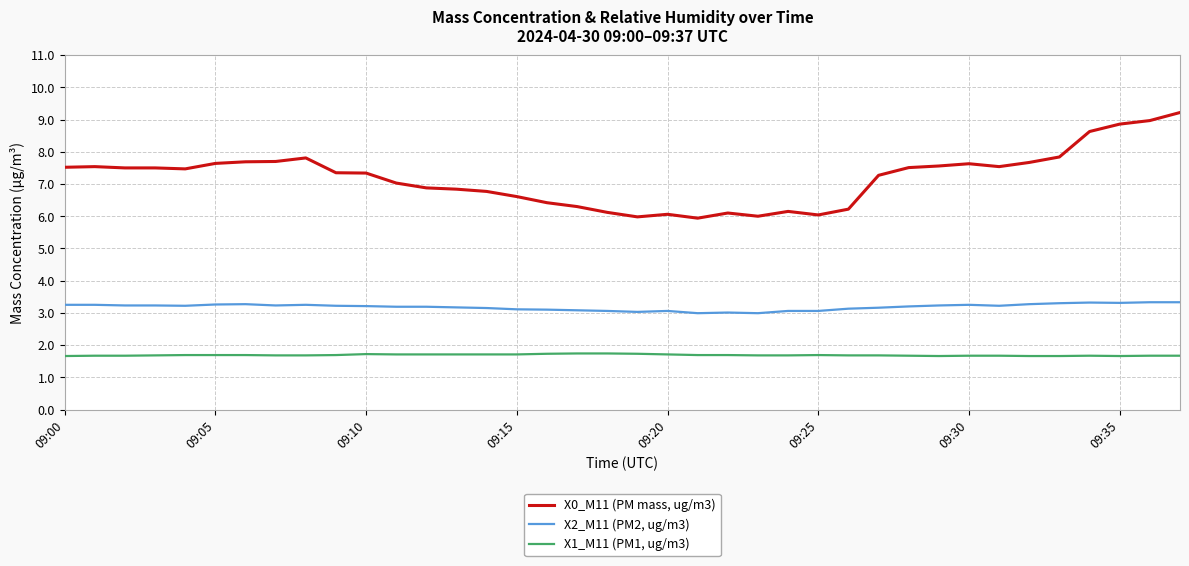

Rank the series by their maximum value, from highest to lowest.

X0_M11 (PM mass, ug/m3), X2_M11 (PM2, ug/m3), X1_M11 (PM1, ug/m3)